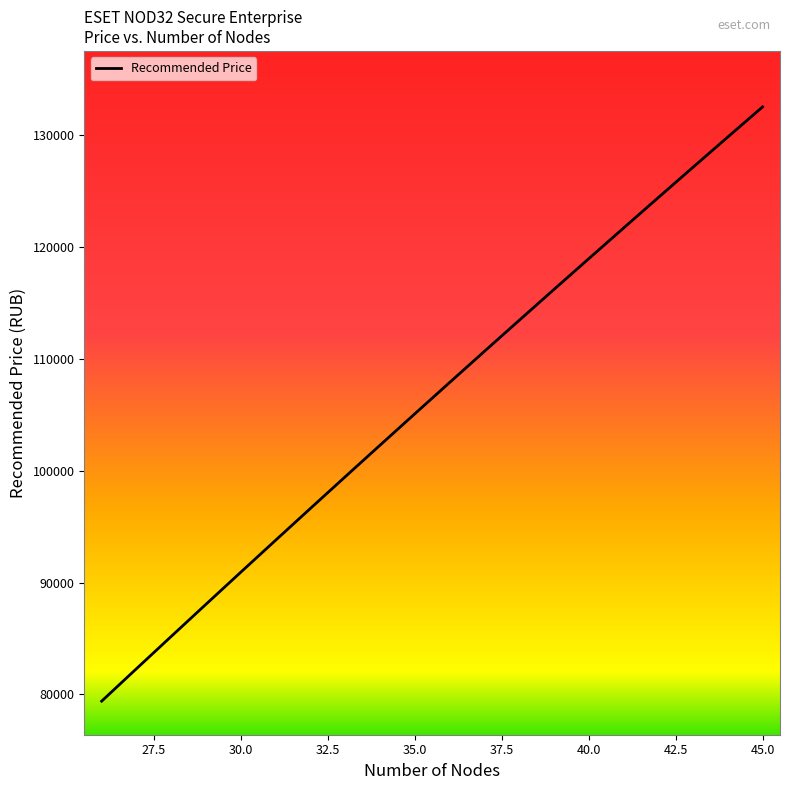

What is the minimum value shown in the chart?

79401